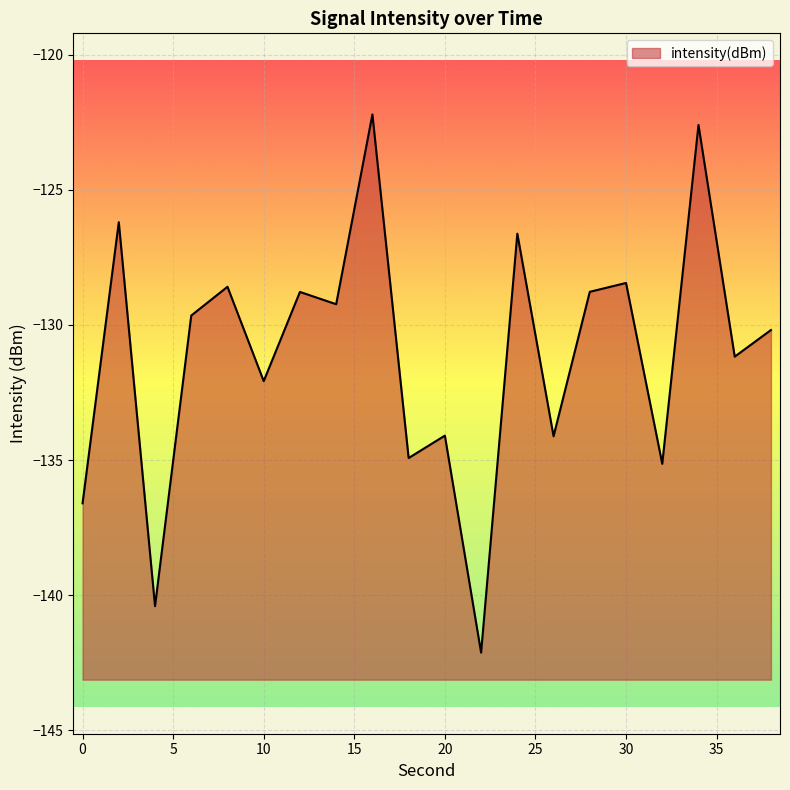

How many points are lower than both their immediate neighbors (excluding endpoints)?

8